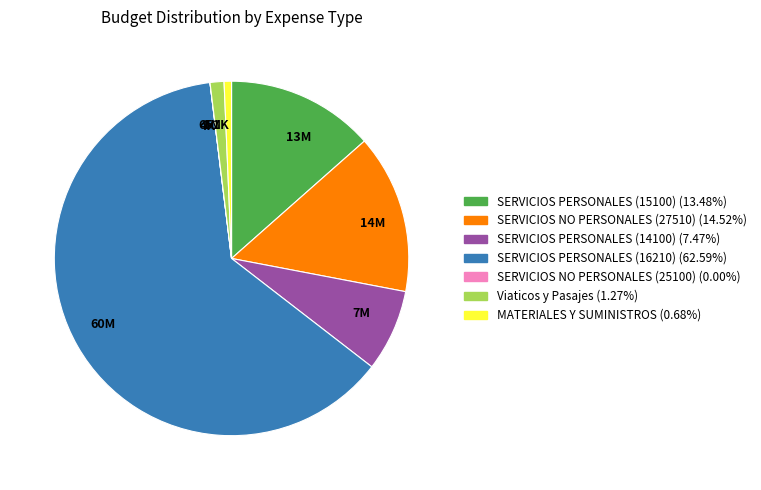

Between 60M and 7M, which is larger?

60M